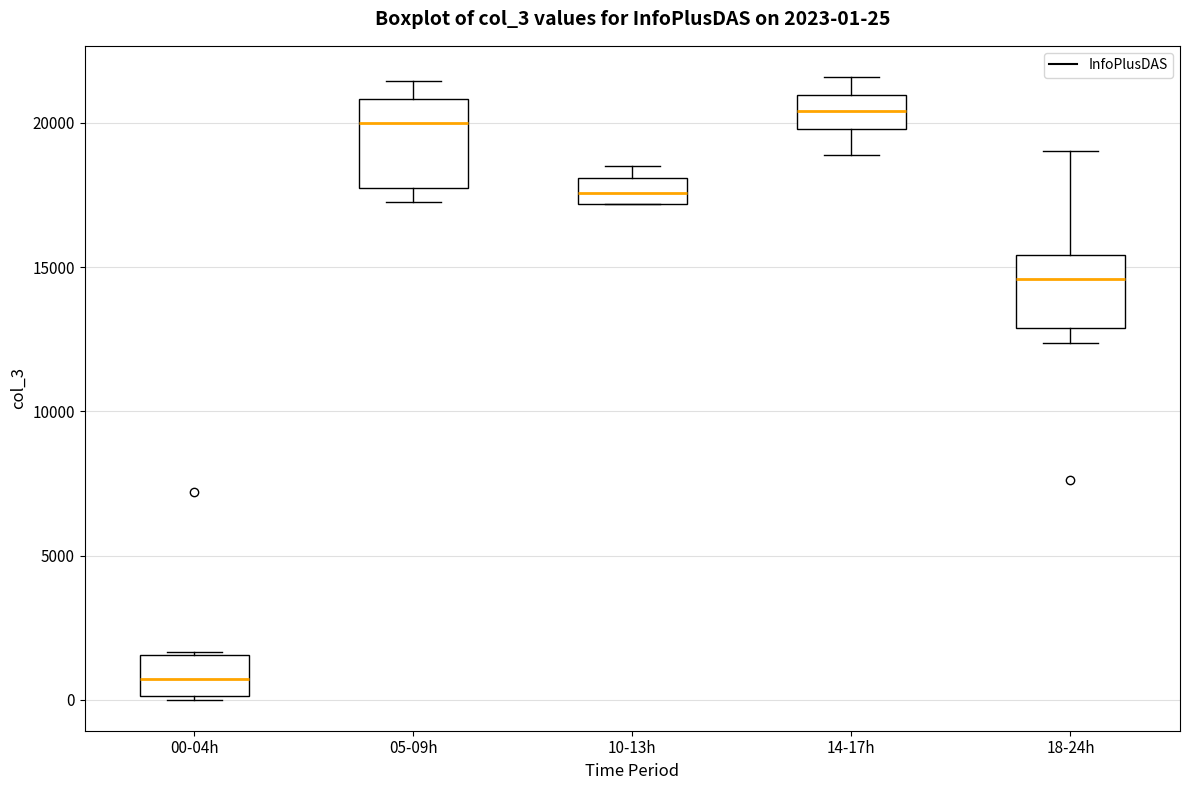

Comparing the boxes themselves (not the whiskers), which one is the tallest?

05-09h